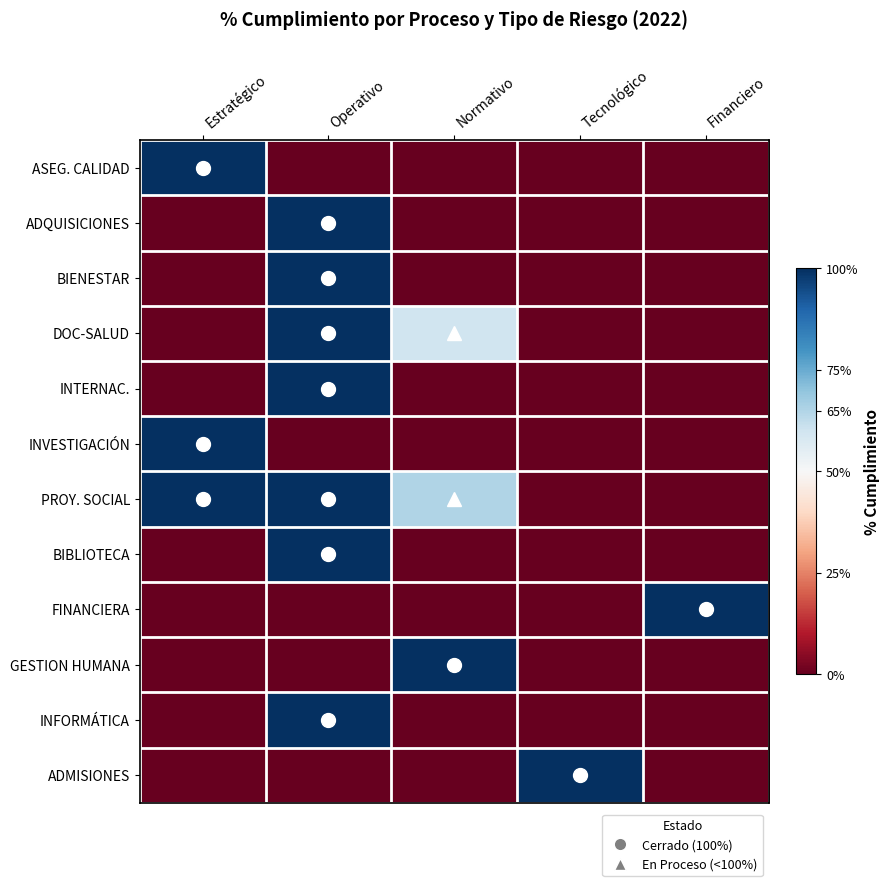

Rank the series at Estratégico from highest to lowest value.

ASEG. CALIDAD, INVESTIGACIÓN, PROY. SOCIAL, ADQUISICIONES, BIENESTAR, DOC-SALUD, INTERNAC., BIBLIOTECA, FINANCIERA, GESTION HUMANA, INFORMÁTICA, ADMISIONES